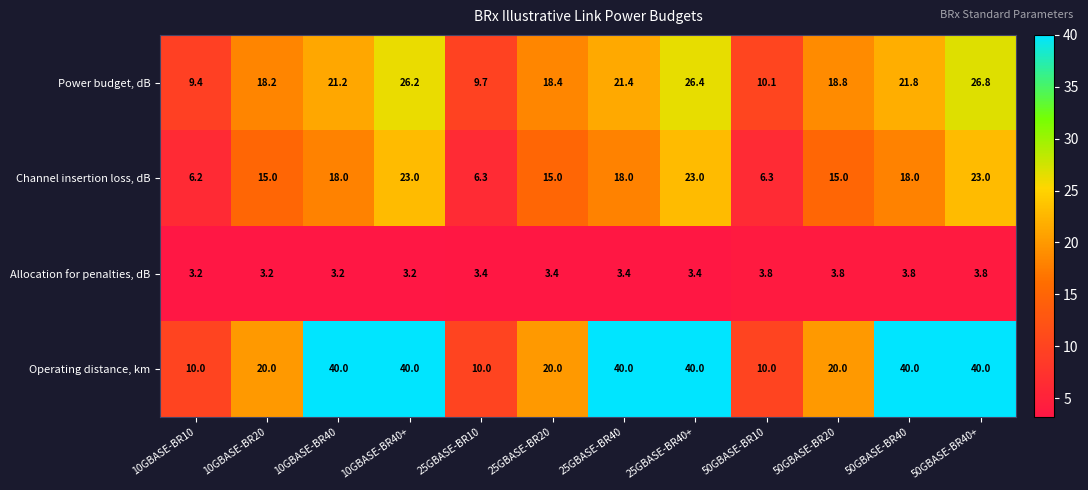

True or false: Operating distance, km has a value of 17.4 at 10GBASE-BR10.

False